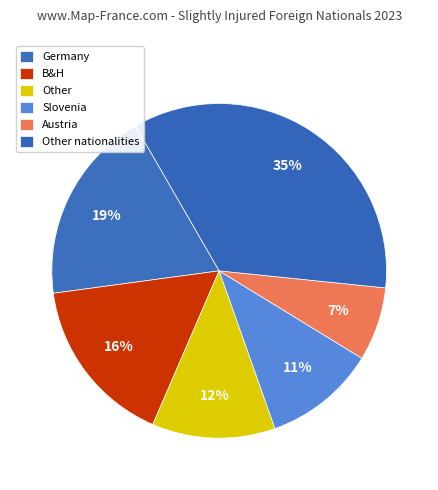

Does any single category account for the majority?

No